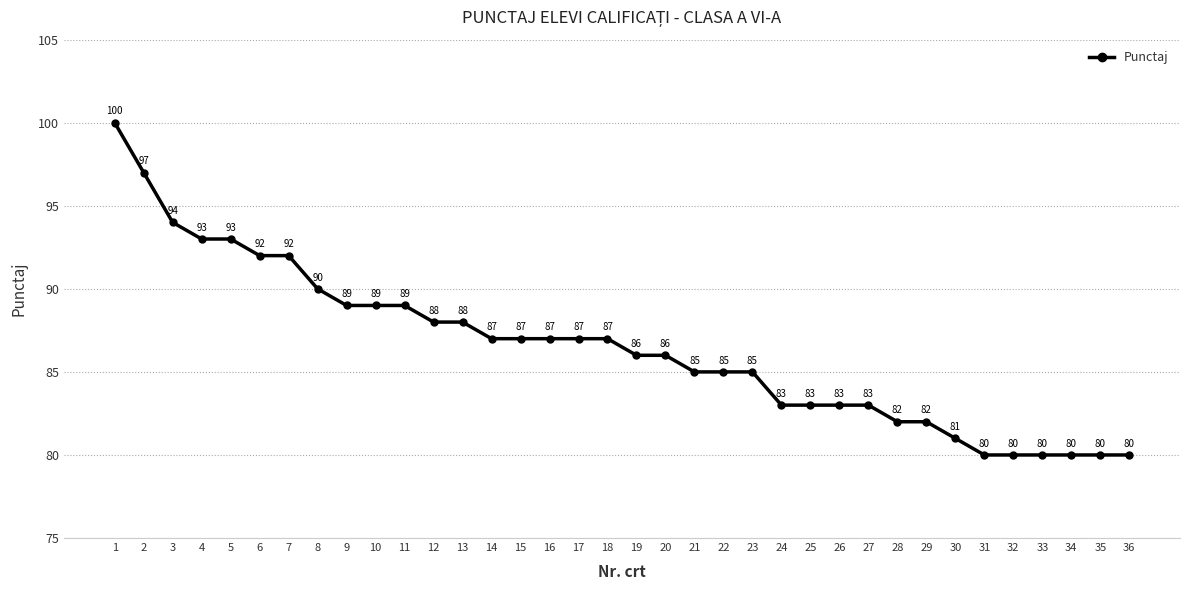

What is the difference between the maximum and minimum values?

20